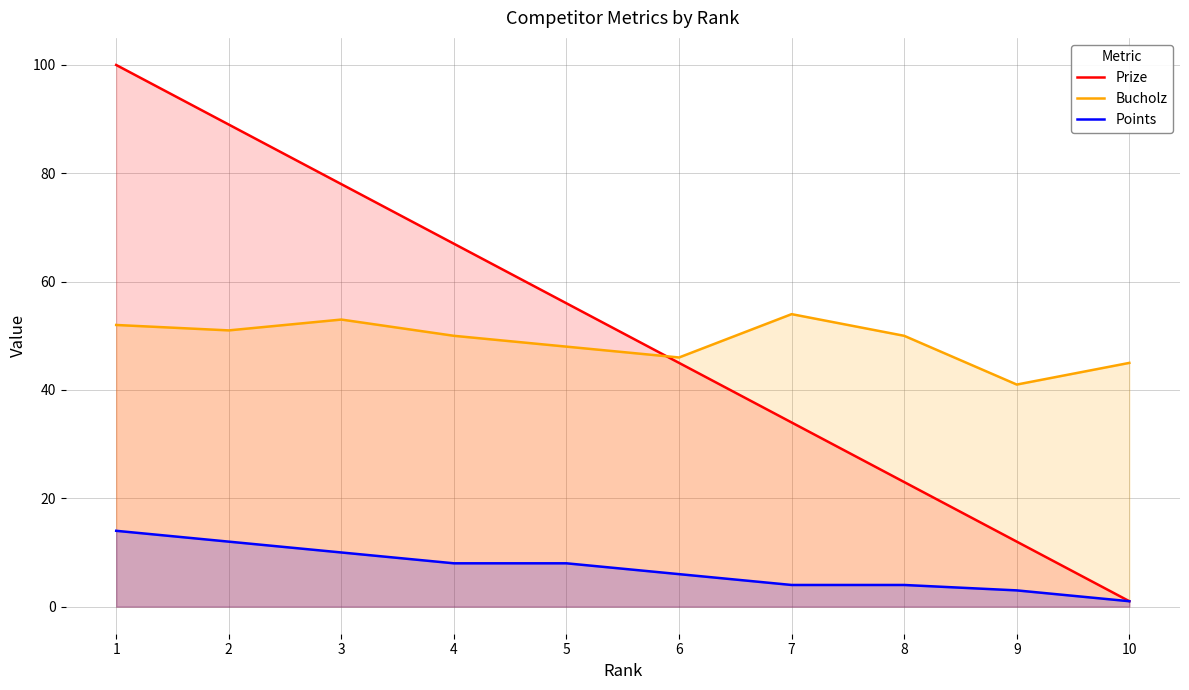

What is the difference between the second highest and minimum values in the Bucholz series?

12